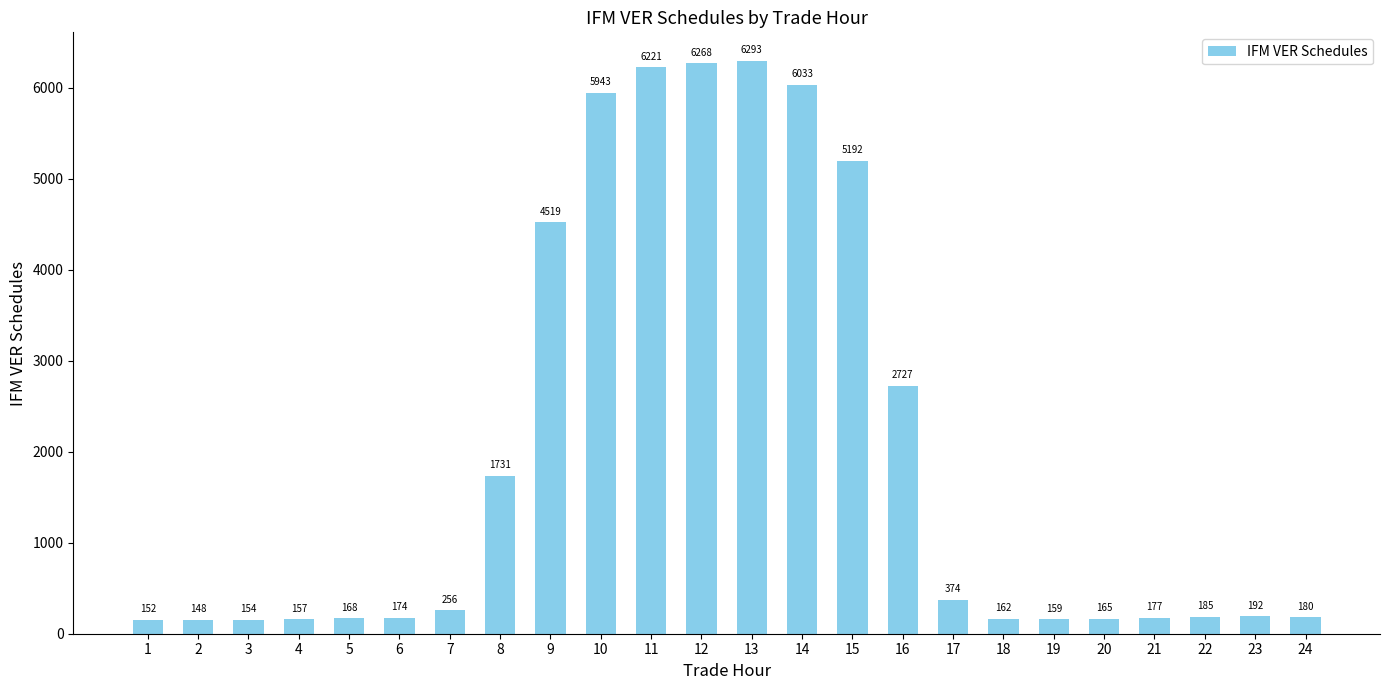

How many data points does each series have?

24